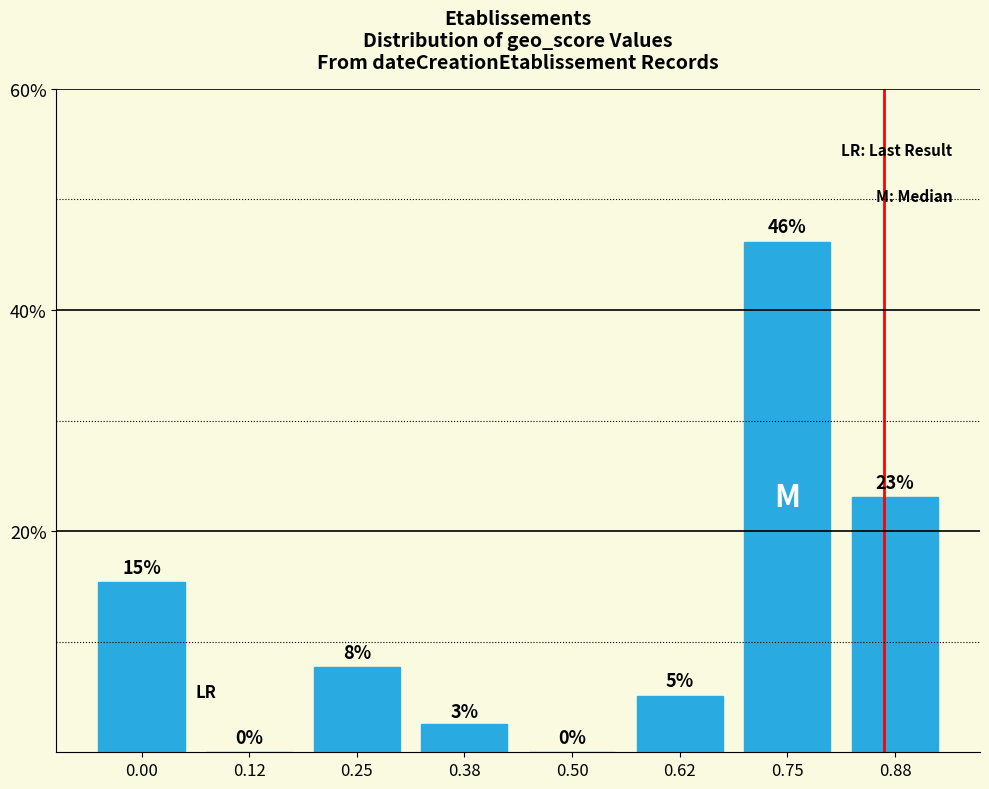

What is the maximum value shown in the chart?

46.2